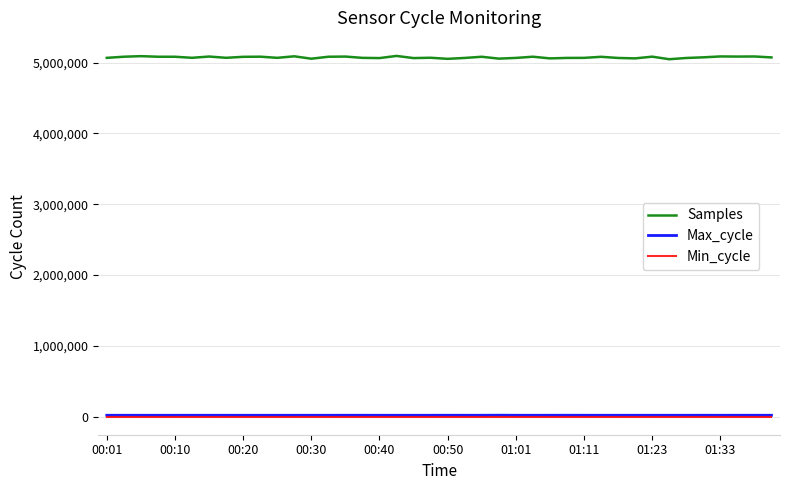

Which series has the widest spread of values?

Samples